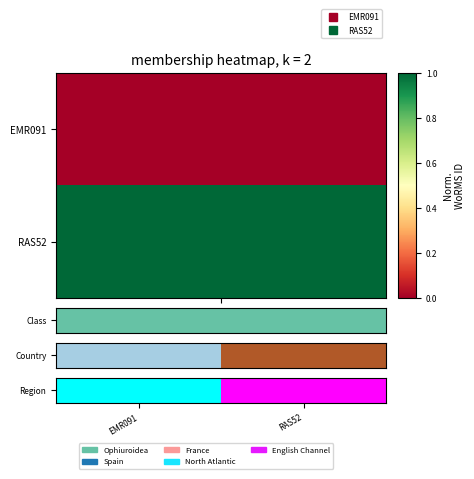

What is the difference between the maximum and minimum values?

1